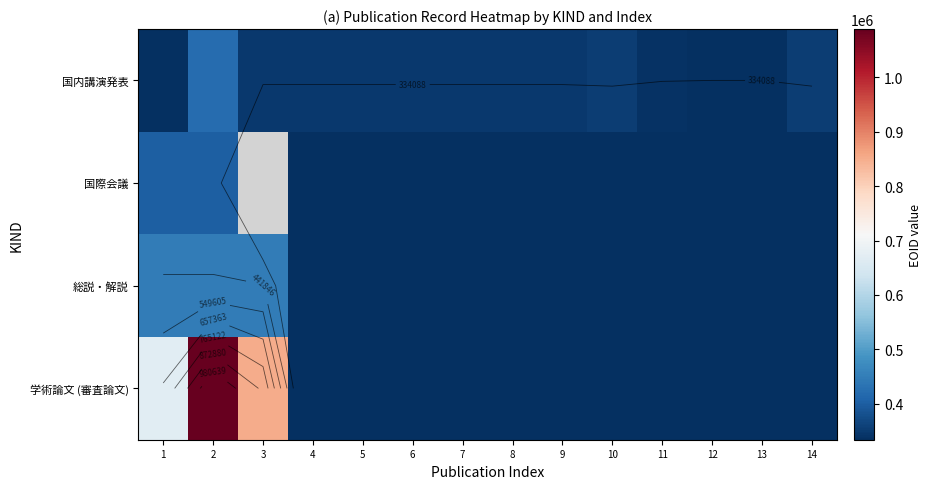

Which label corresponds to the largest value in the chart?

2